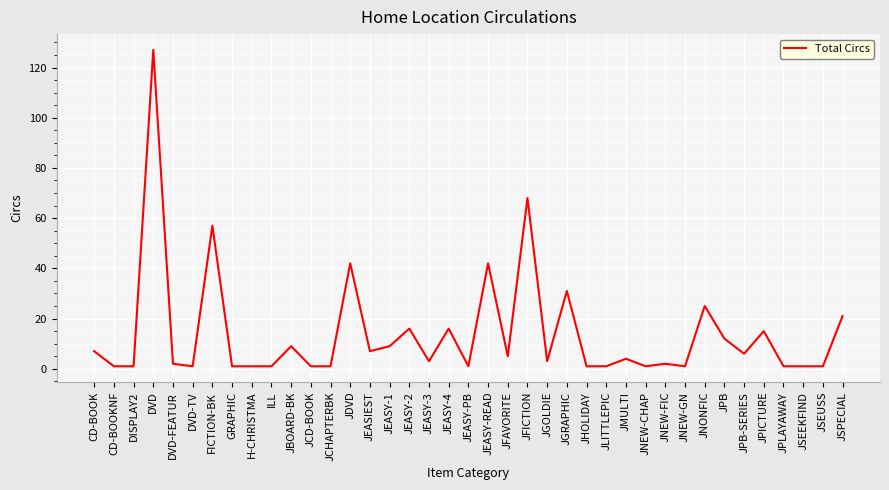

Reading right to left, transcribe all the data shown in this chart.

21	1	1	1	15	6	12	25	1	2	1	4	1	1	31	3	68	5	42	1	16	3	16	9	7	42	1	1	9	1	1	1	57	1	2	127	1	1	7